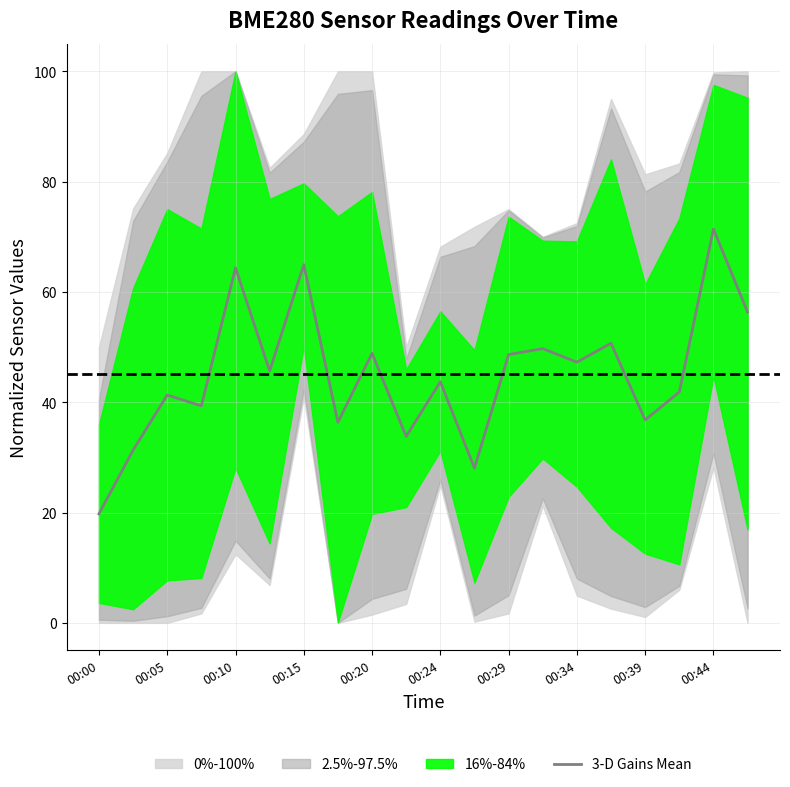

True or false: the data has more than 2 interior local peaks.

True